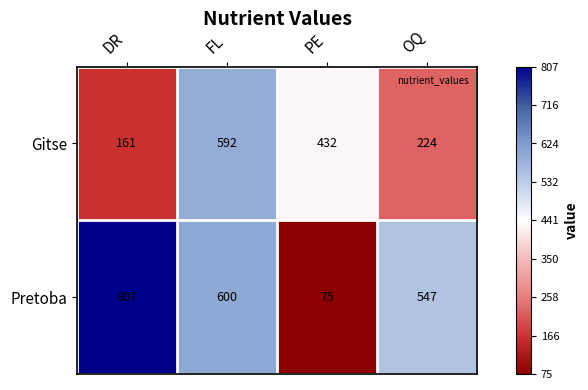

What is the average value of the Pretoba series?

507